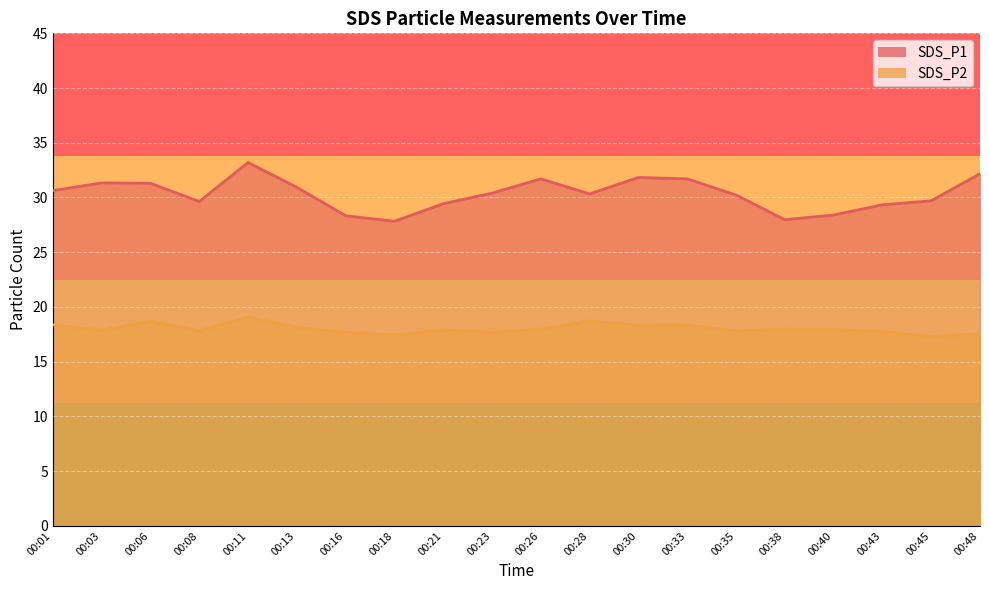

Is the value of SDS_P2 at 00:18 greater than the value of SDS_P1 at 00:13?

No